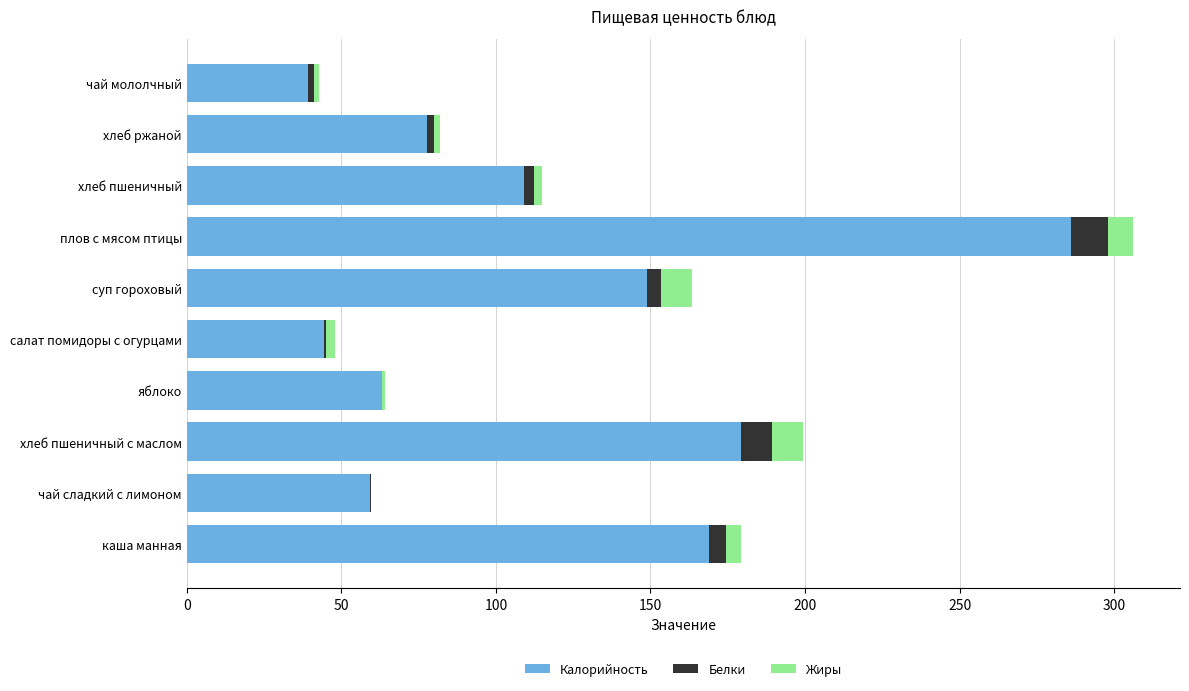

The Калорийность series shows 44.5 at салат помидоры с огурцами. True or false?

True